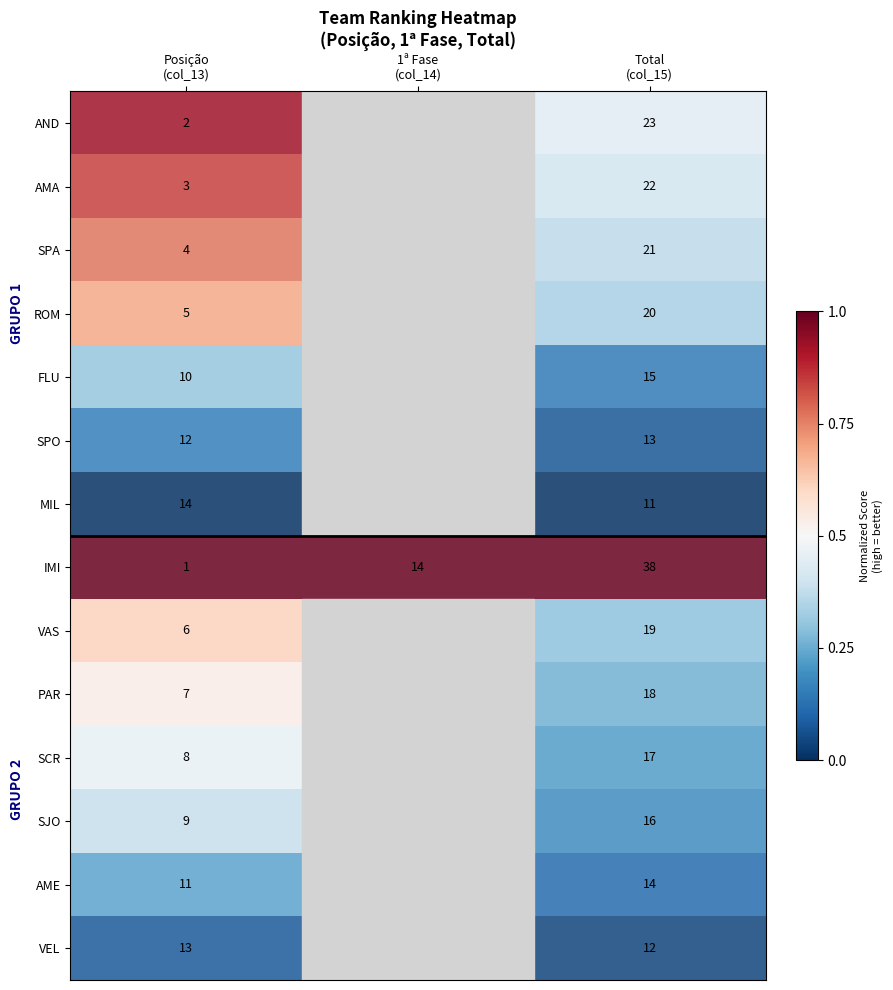

What is the maximum value for IMI?

38